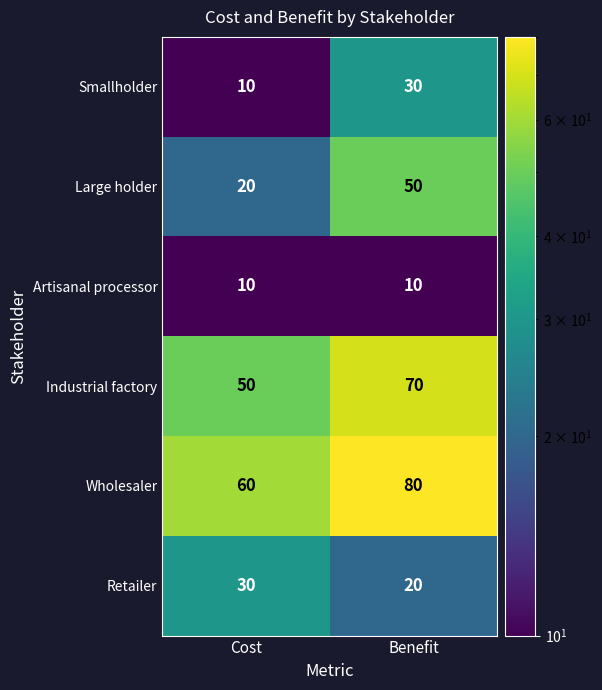

What is the difference between the maximum and minimum values in the Wholesaler series?

20